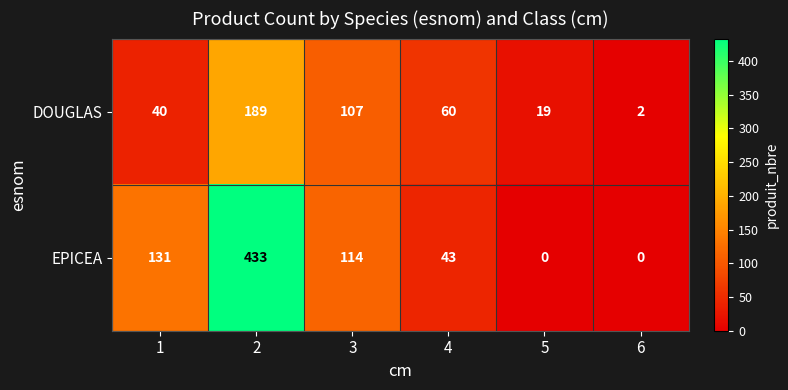

What is the sum of all EPICEA values?

721